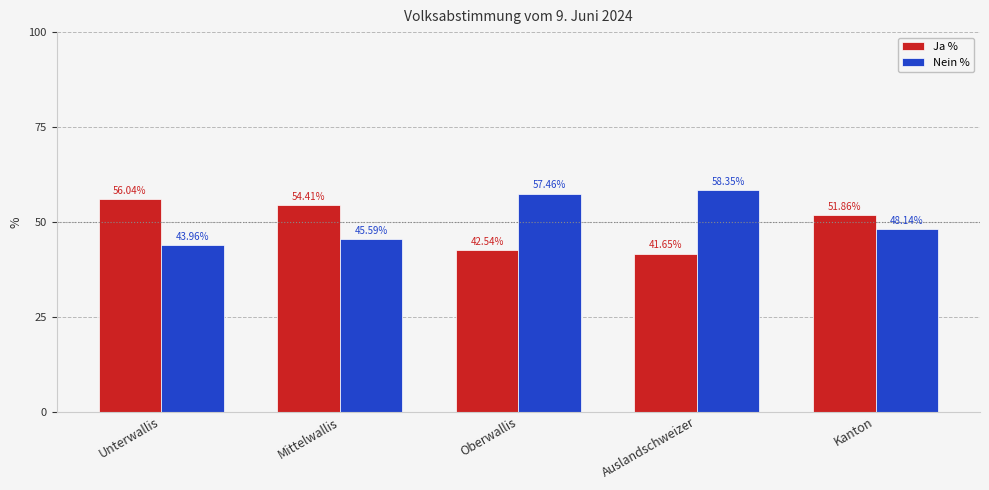

What position from the left is Auslandschweizer?

4